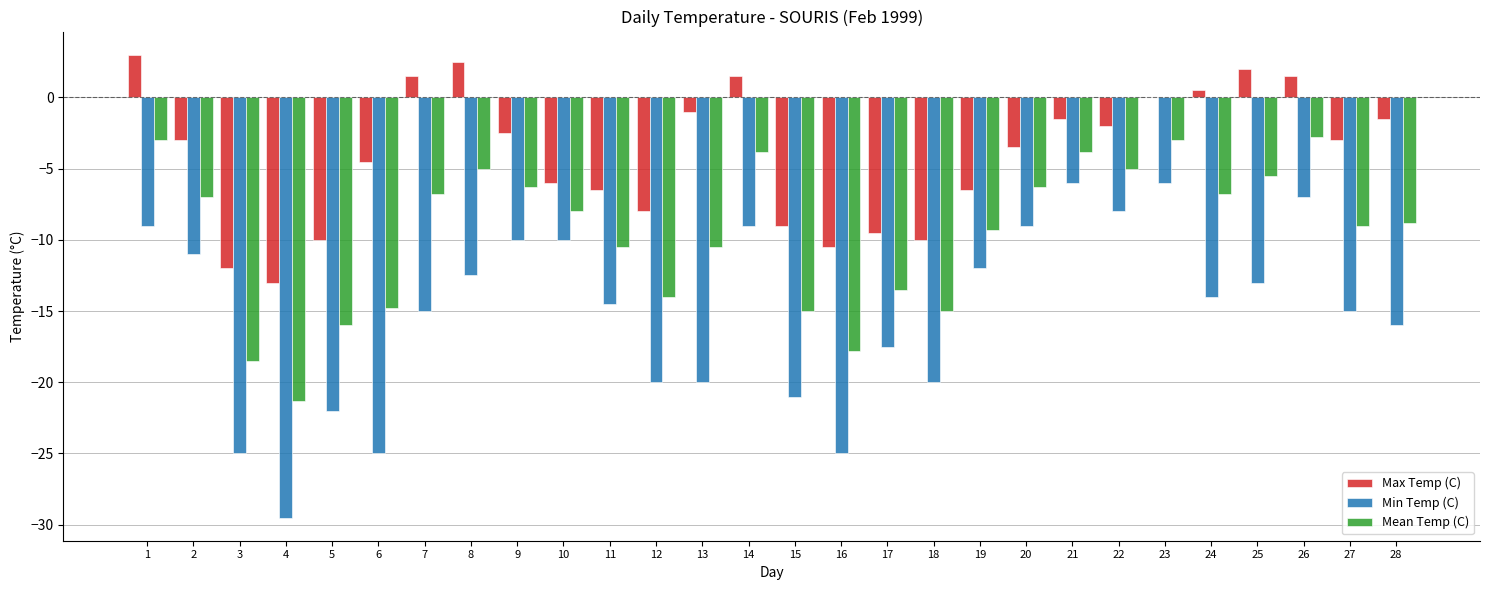

Which series has the largest total across all categories?

Max Temp (C)